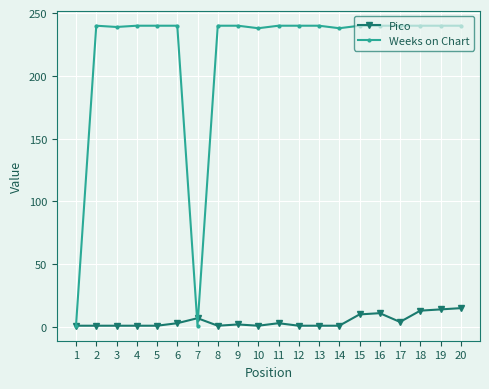

True or false: Pico has more than 1 interior local peaks.

True